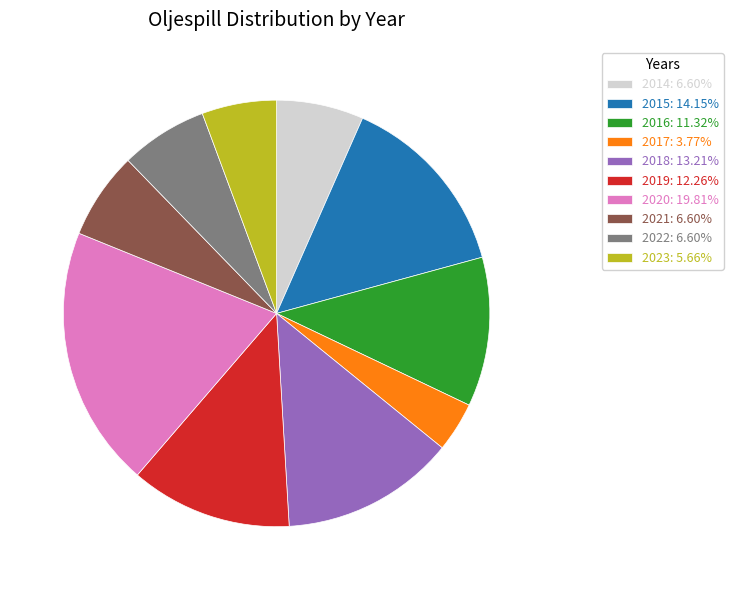

Does 2019 represent more than half of the total?

No